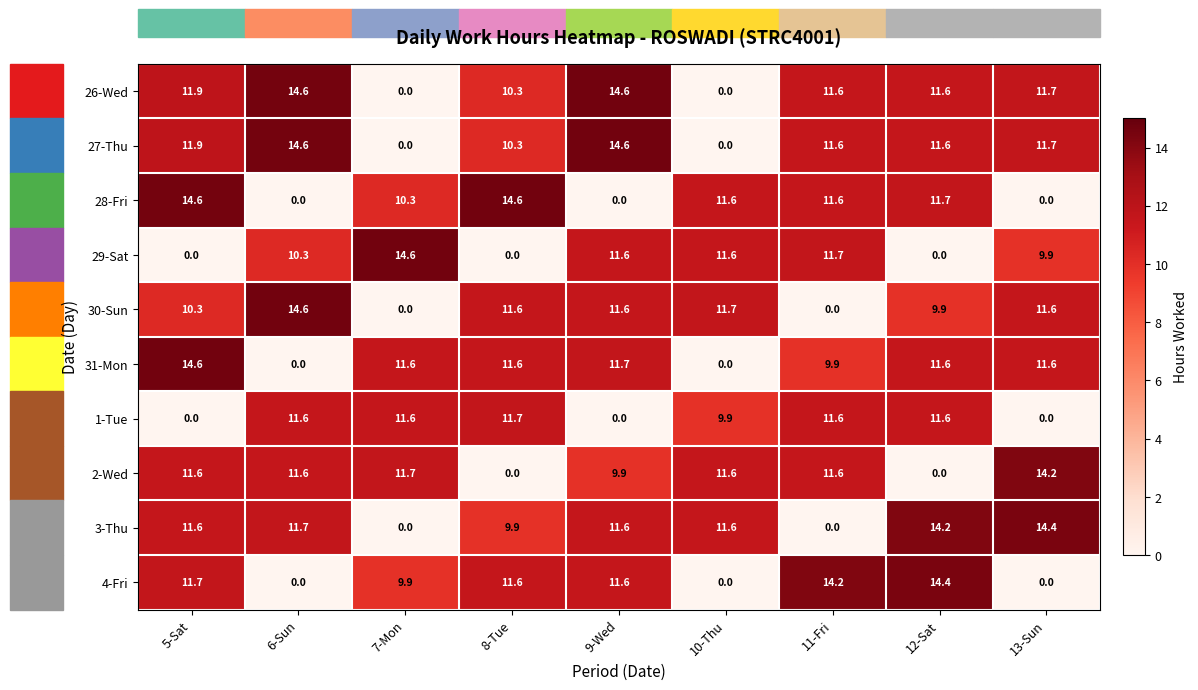

How many categories are shown in the chart?

9